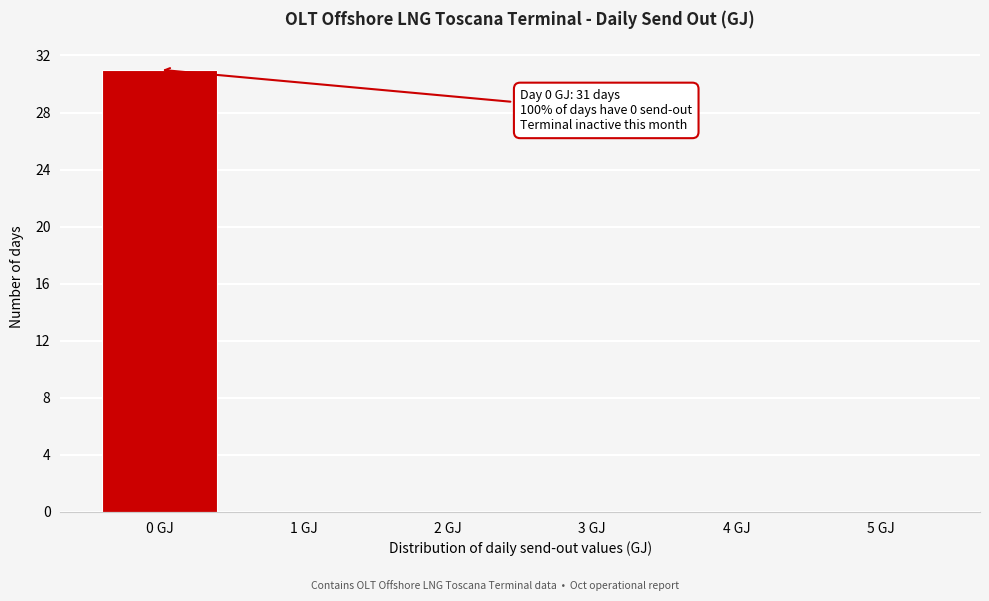

Over which range of the x-axis is the bar tallest?

-0.5 to 0.5